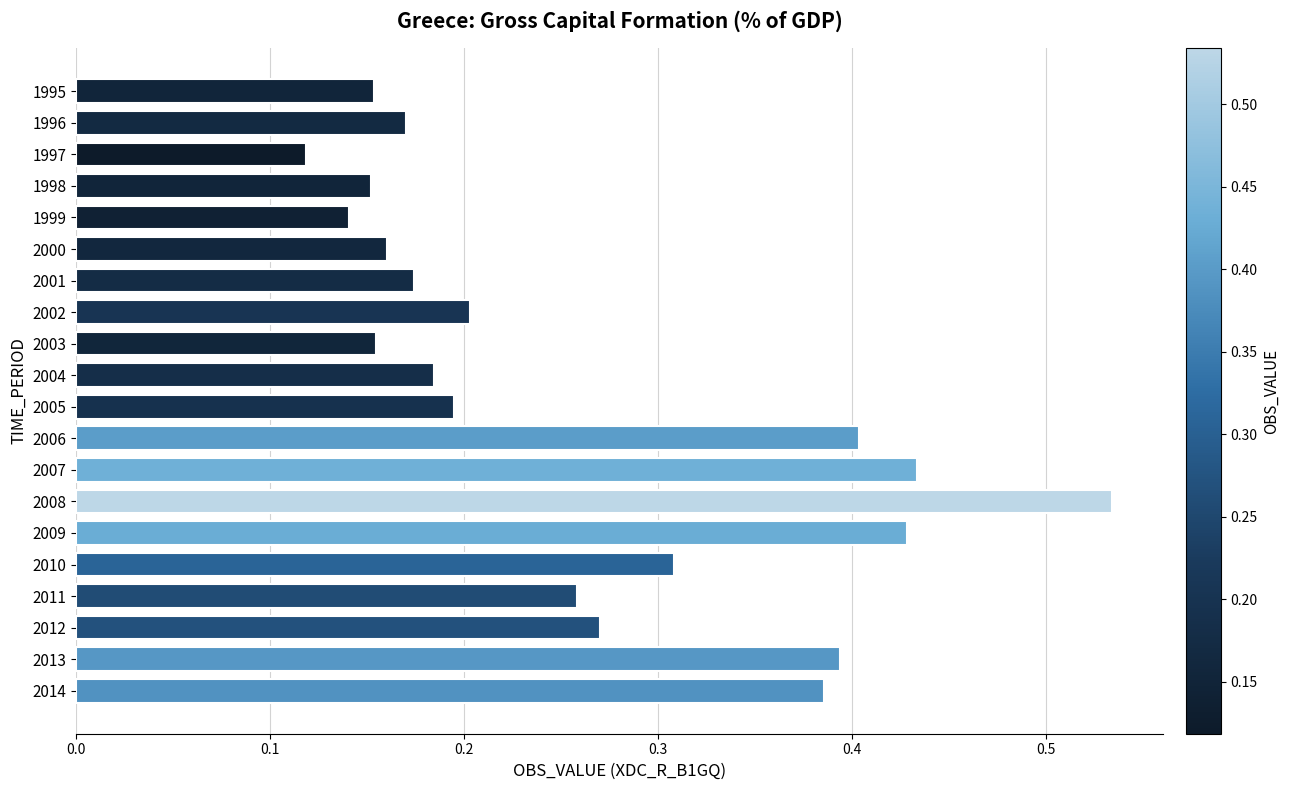

Does the chart contain stacked bars?

No